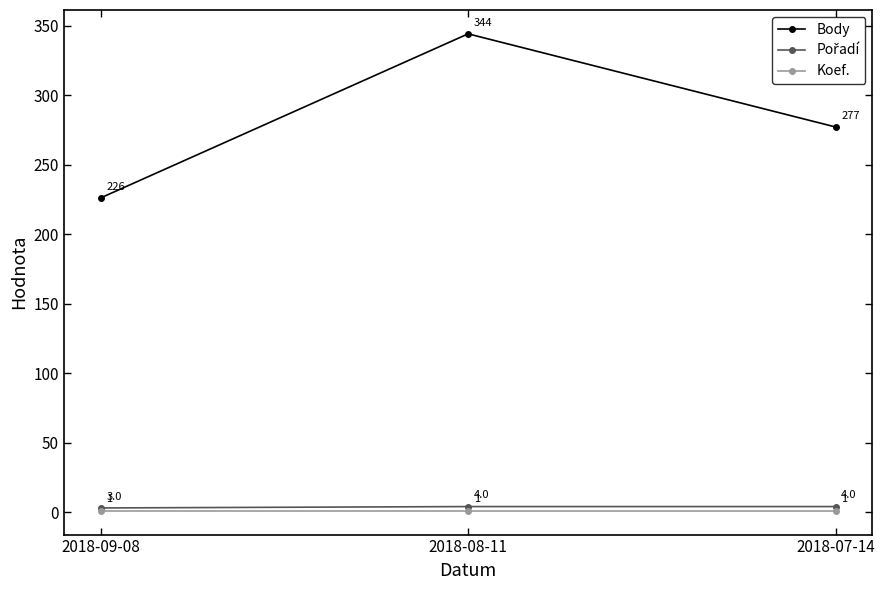

Which series changed the most between 2018-09-08 and 2018-08-11?

Body